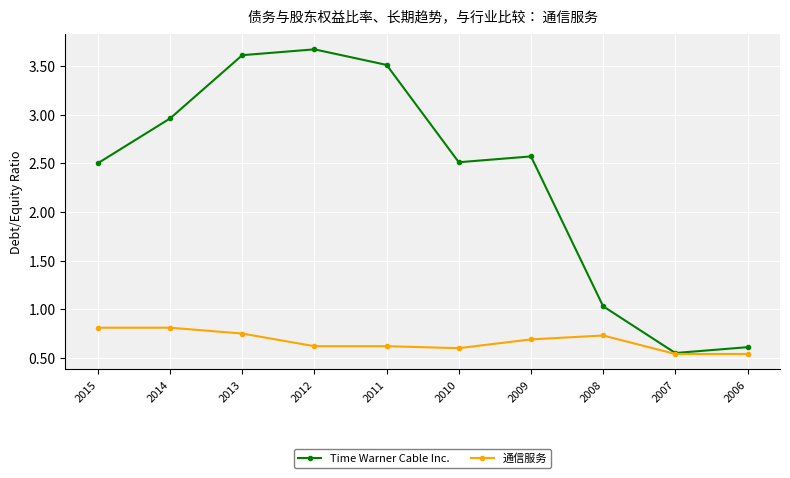

List the series in order of their overall mean, highest first.

Time Warner Cable Inc., 通信服务